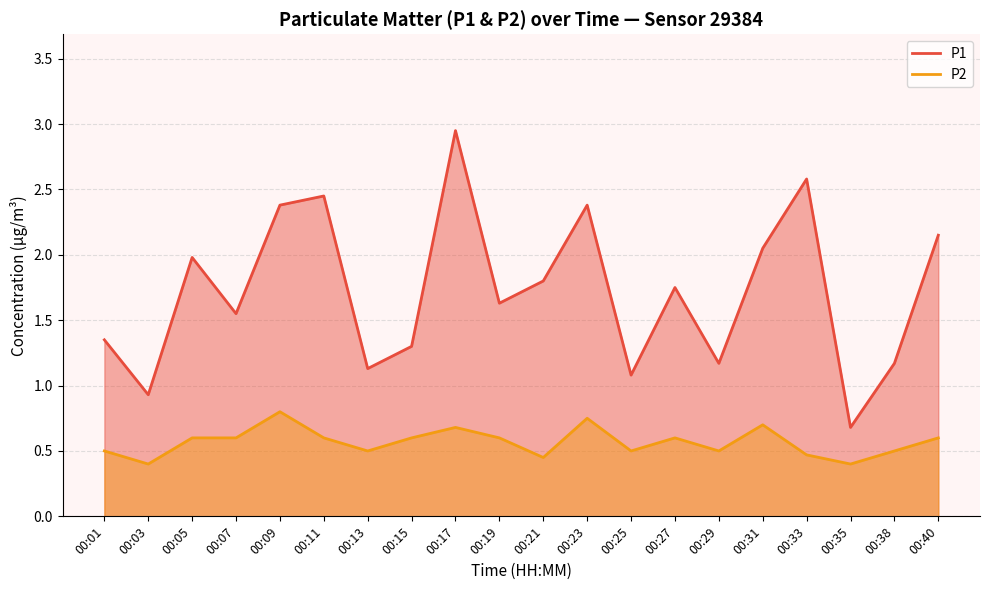

True or false: P2 and P1 intersect in this chart.

False